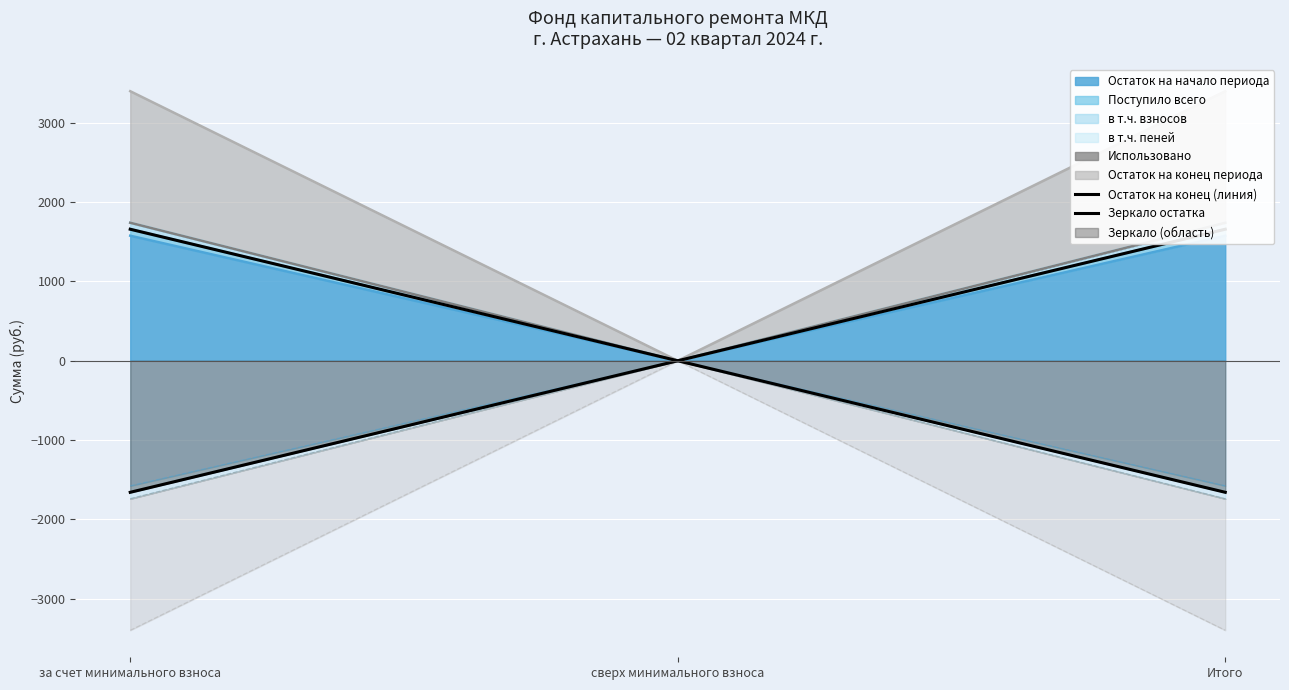

How many data points does each series have?

3